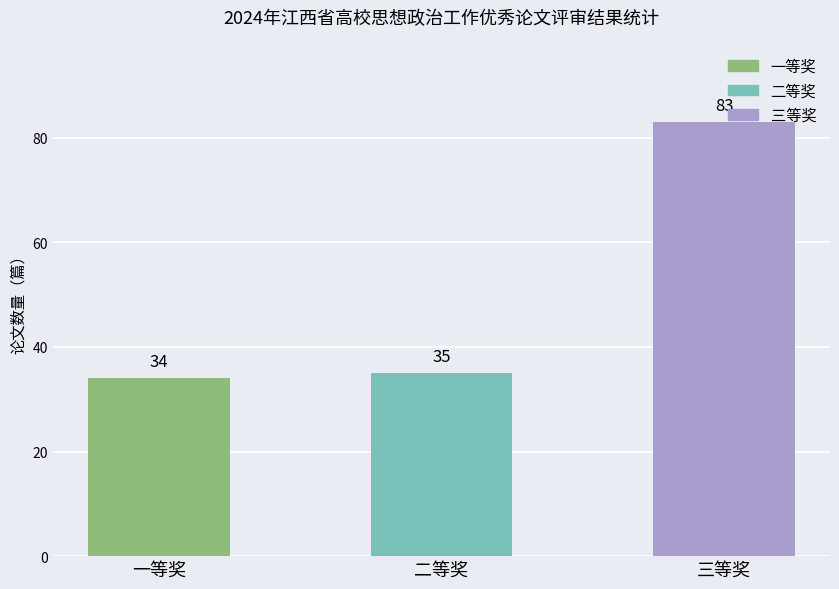

What is the approximate value at 一等奖?

34